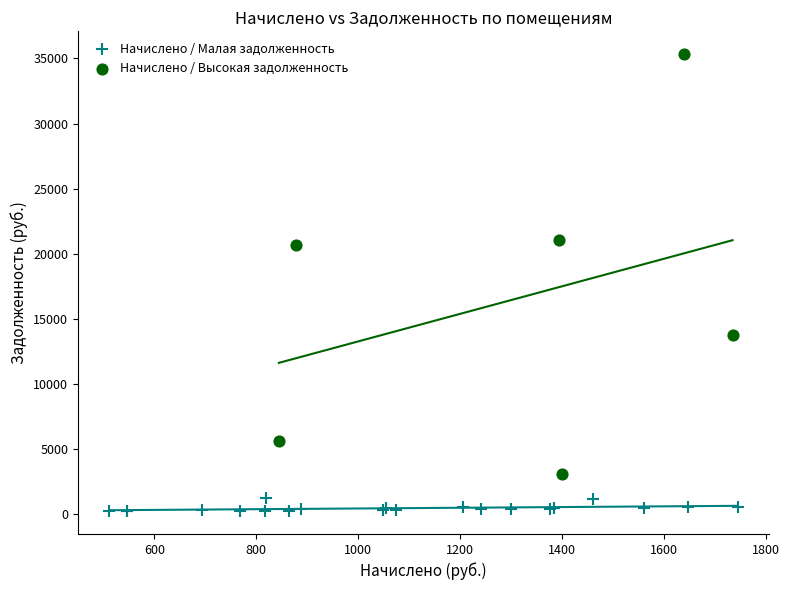

Which series contains the lowest Y value?

Начислено / Малая задолженность